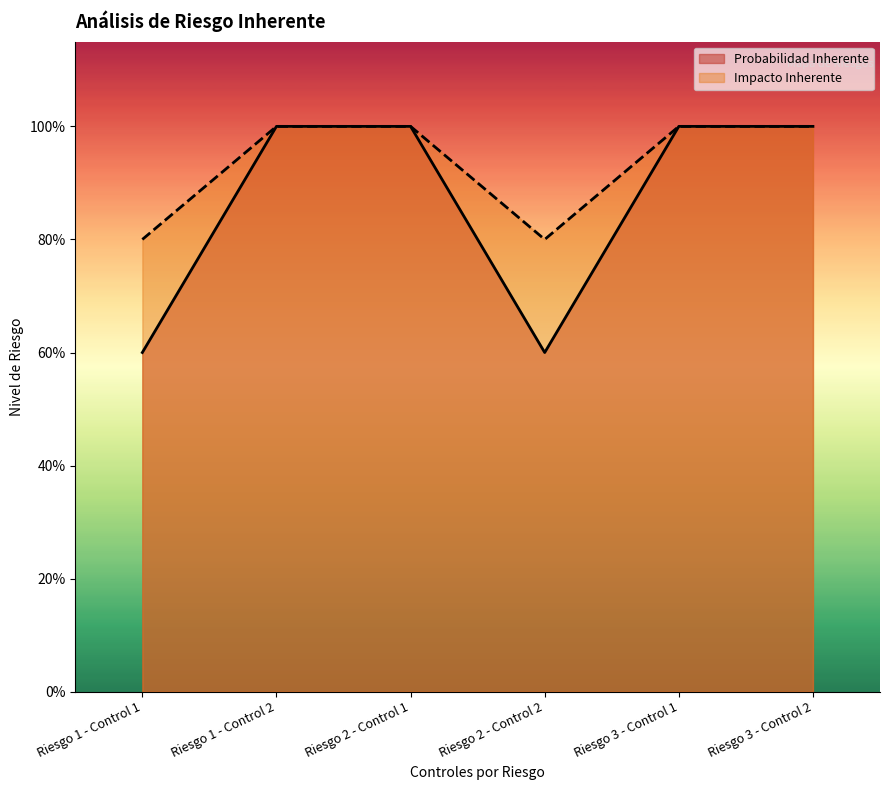

How many lines are shown in the chart?

2